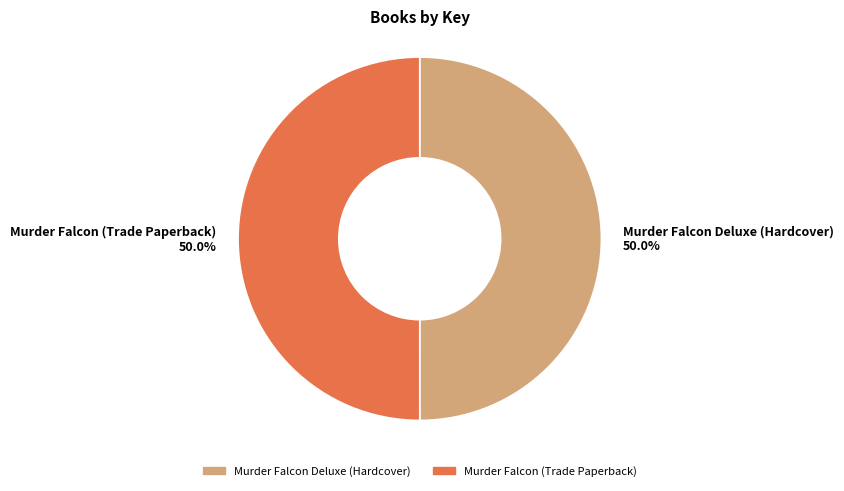

What is the total percentage of Murder Falcon (Trade Paperback) 50.0% and Murder Falcon Deluxe (Hardcover) 50.0%?

100.0%